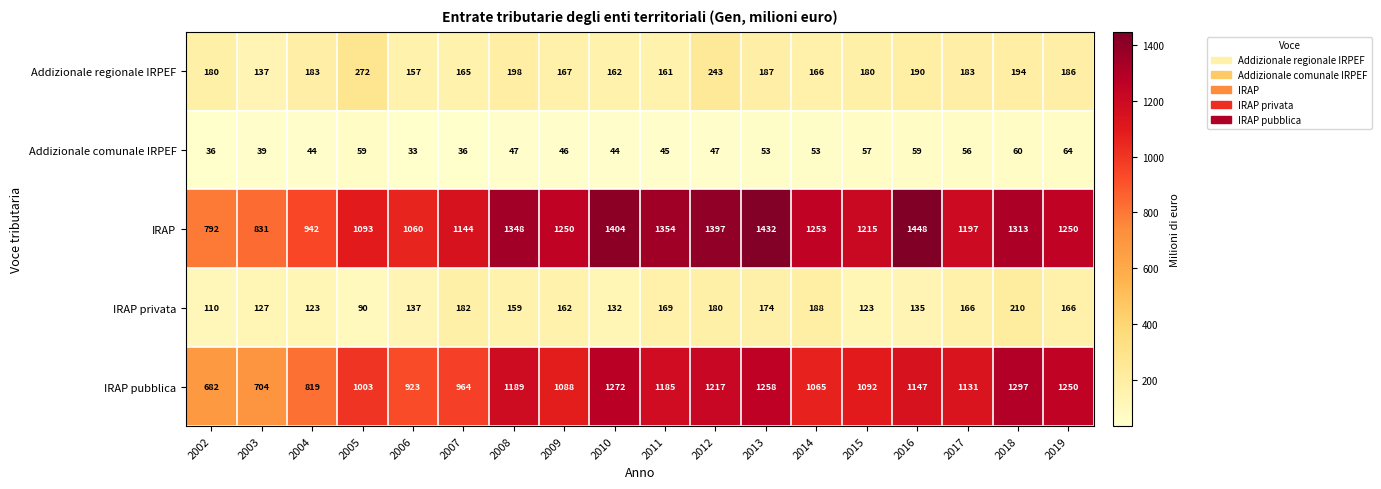

Which series changed the most between 2015 and 2019?

IRAP pubblica